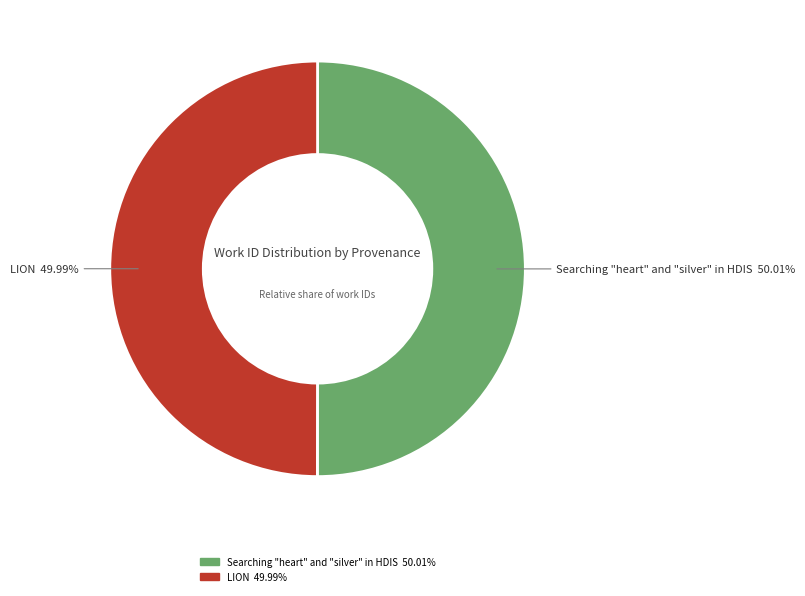

What is the total percentage of Searching "heart" and "silver" in HDIS and LION?

100.0%